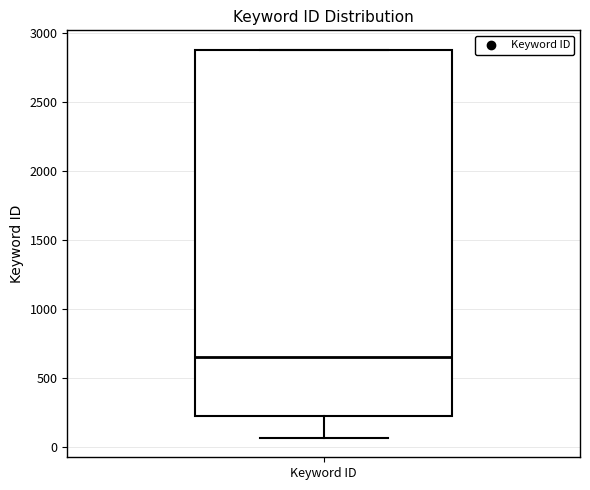

Read this box plot against the y-axis: the position of the median line, the range covered by the box, and the ends of both whiskers. The values are not printed on the chart, so give them approximately, as read against the axis.

median 650, box 200 to 2850, whiskers 50 to 2900